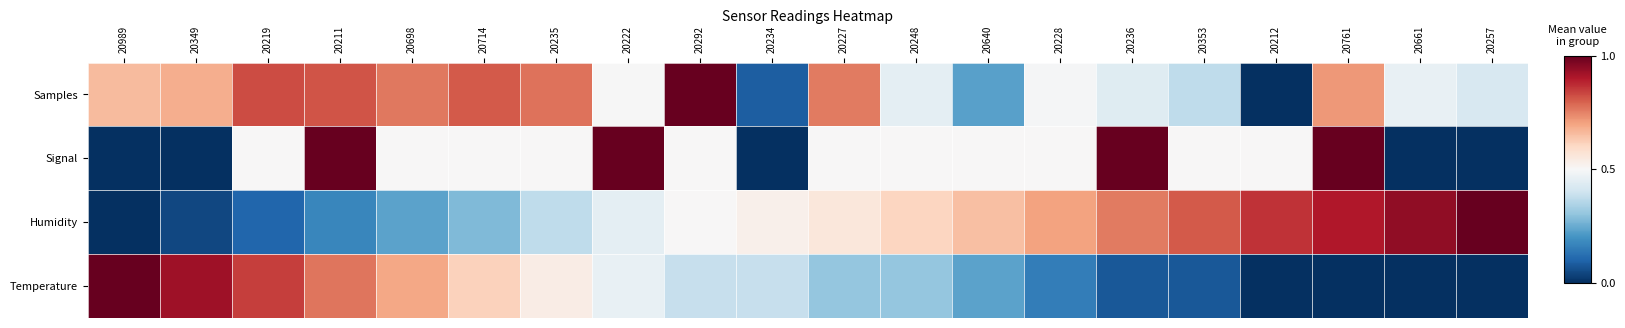

At 20235, list the series in order from smallest to largest.

Humidity, Signal, Temperature, Samples